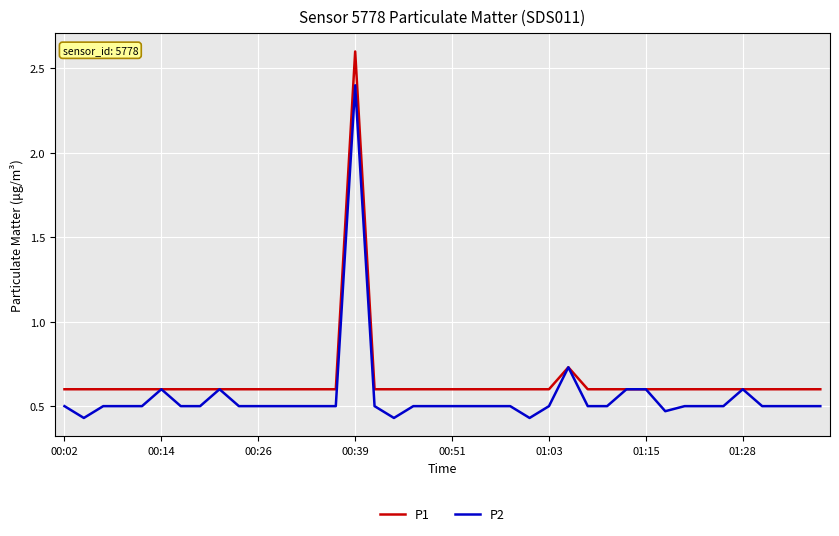

Which series has the largest range (max minus min)?

P1